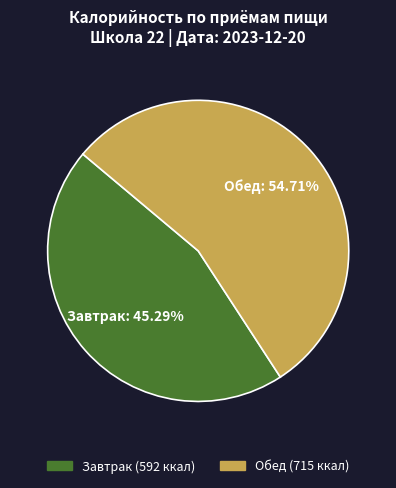

True or false: Обед accounts for 55% of the total.

True